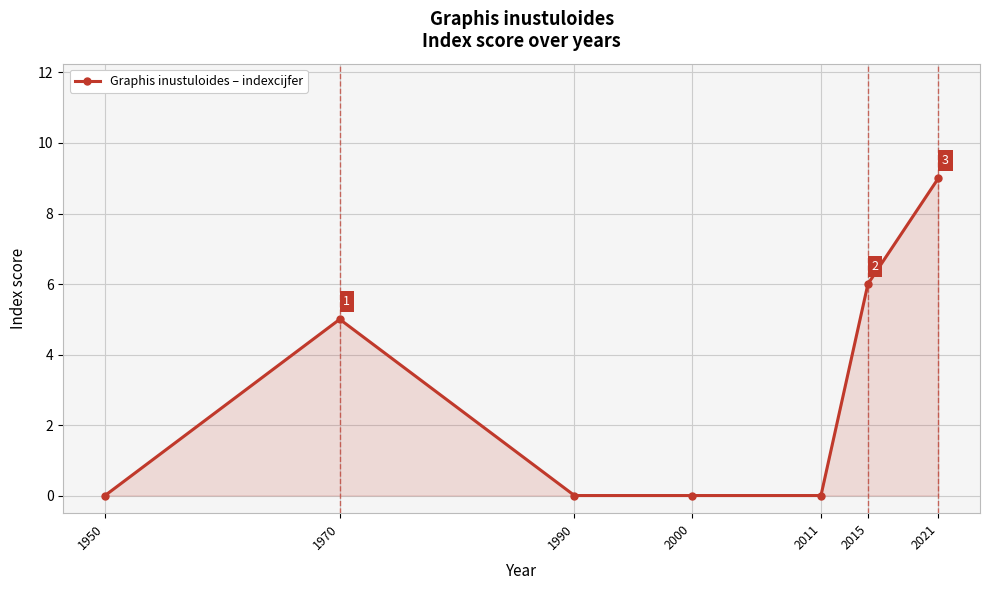

At which category does the data reach its first local peak?

1970